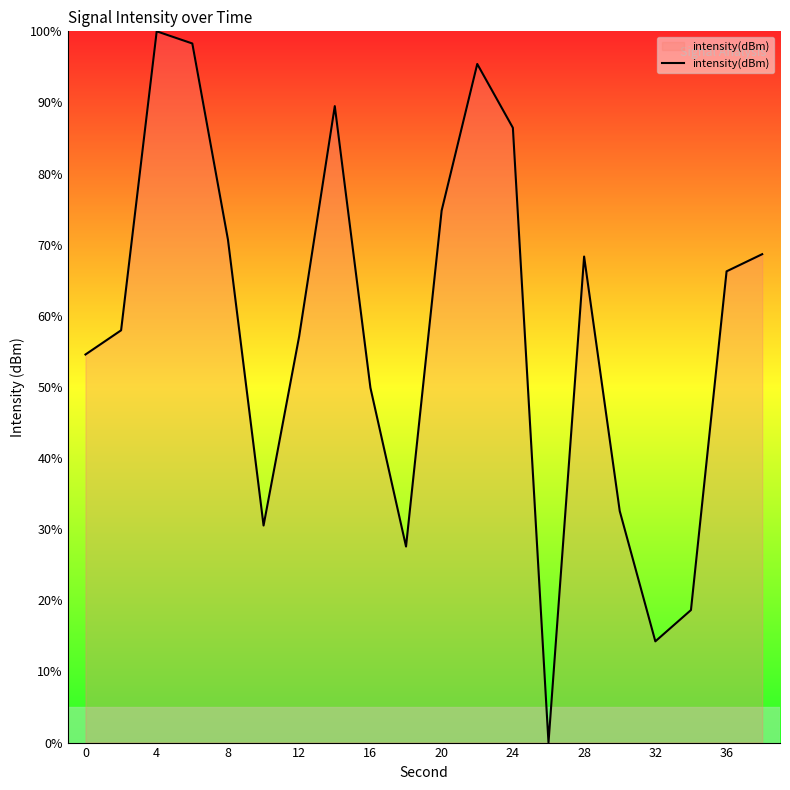

What is the greatest value displayed?

100.0